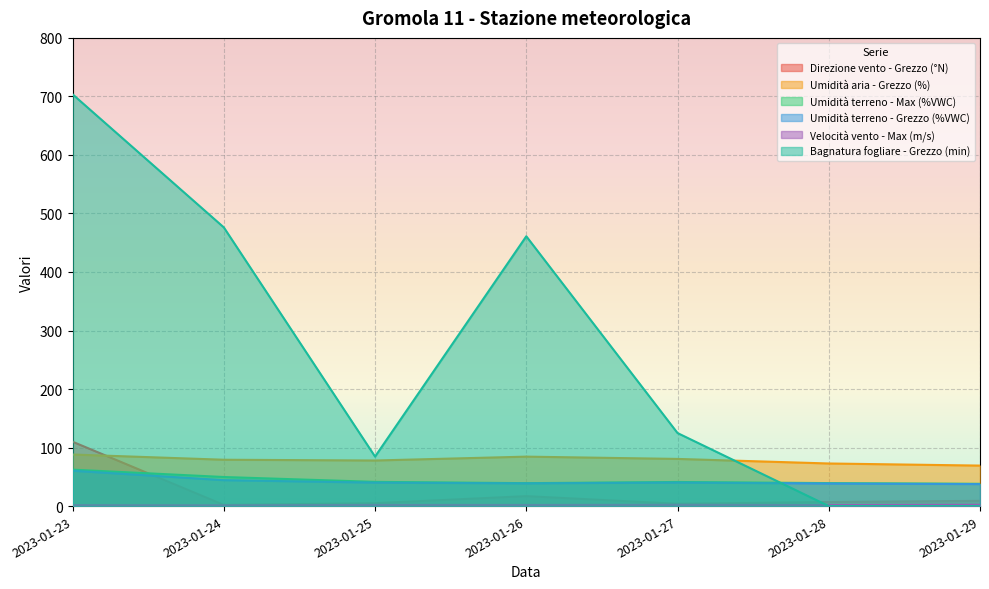

How many values in the Direzione vento - Grezzo (°N) series exceed 7?

3